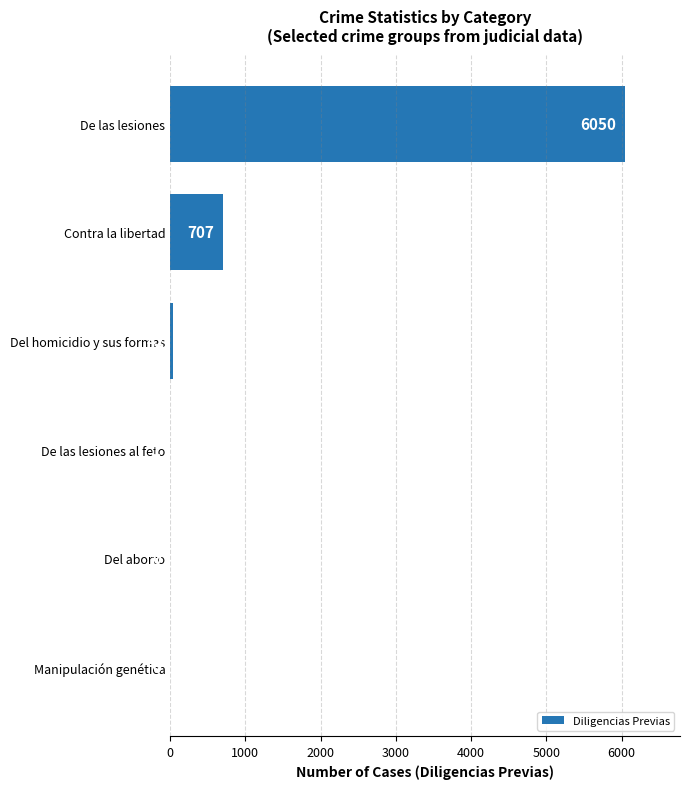

What is the greatest value displayed?

6050